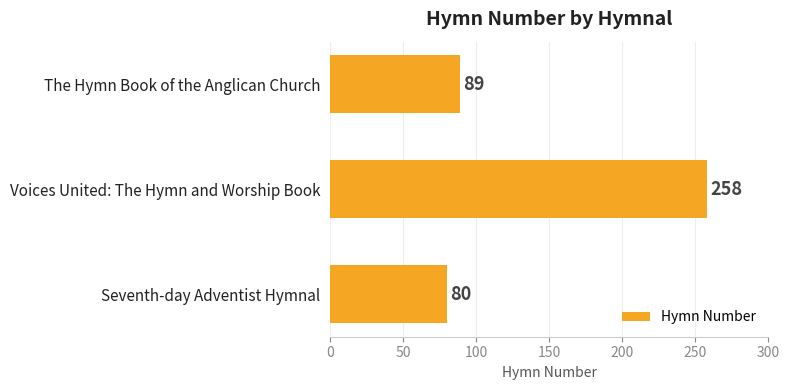

What is the greatest value displayed?

258